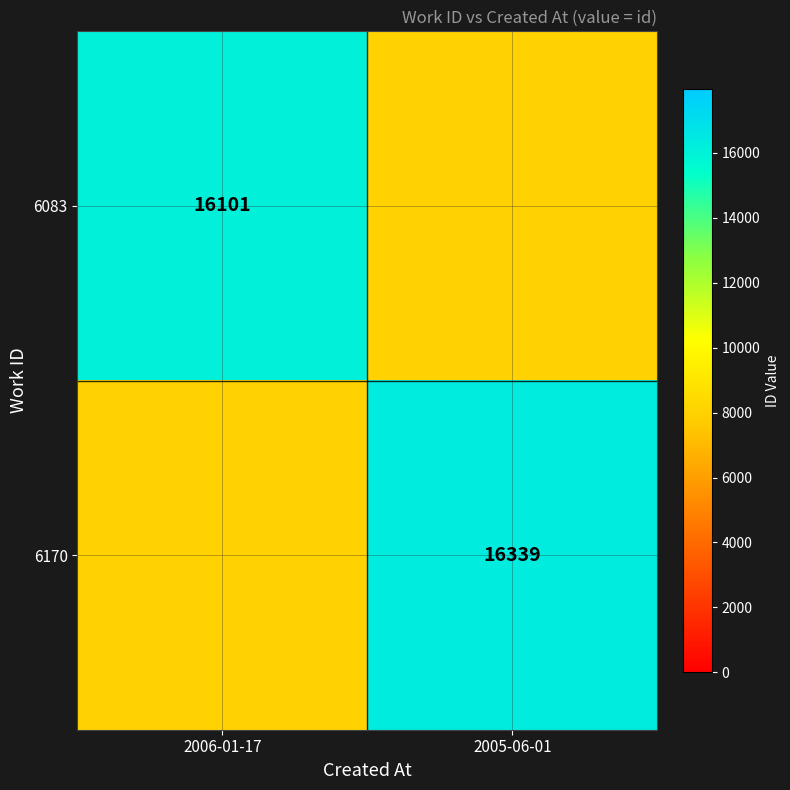

What is the spread (max minus min) of values at 2005-06-01?

8288.5